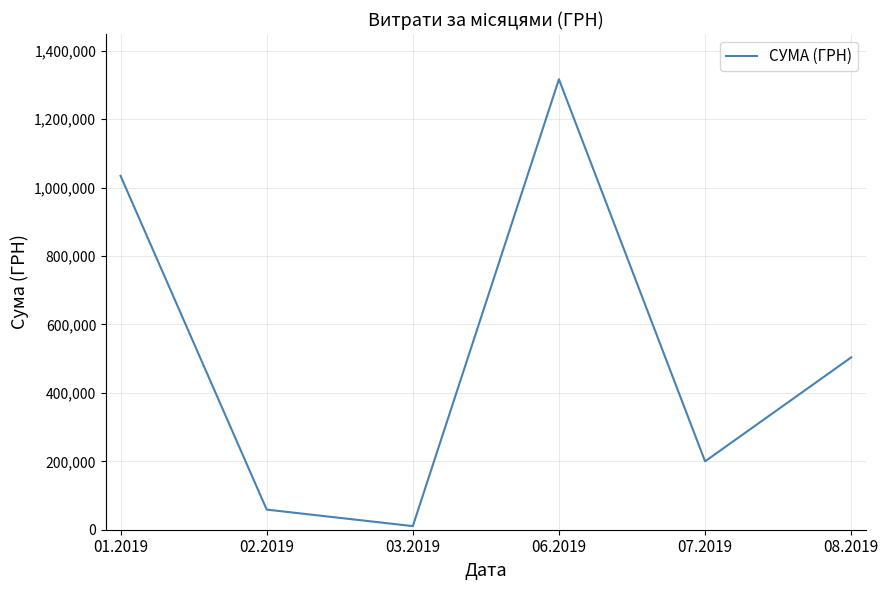

Which category has the lowest value across all series?

03.2019